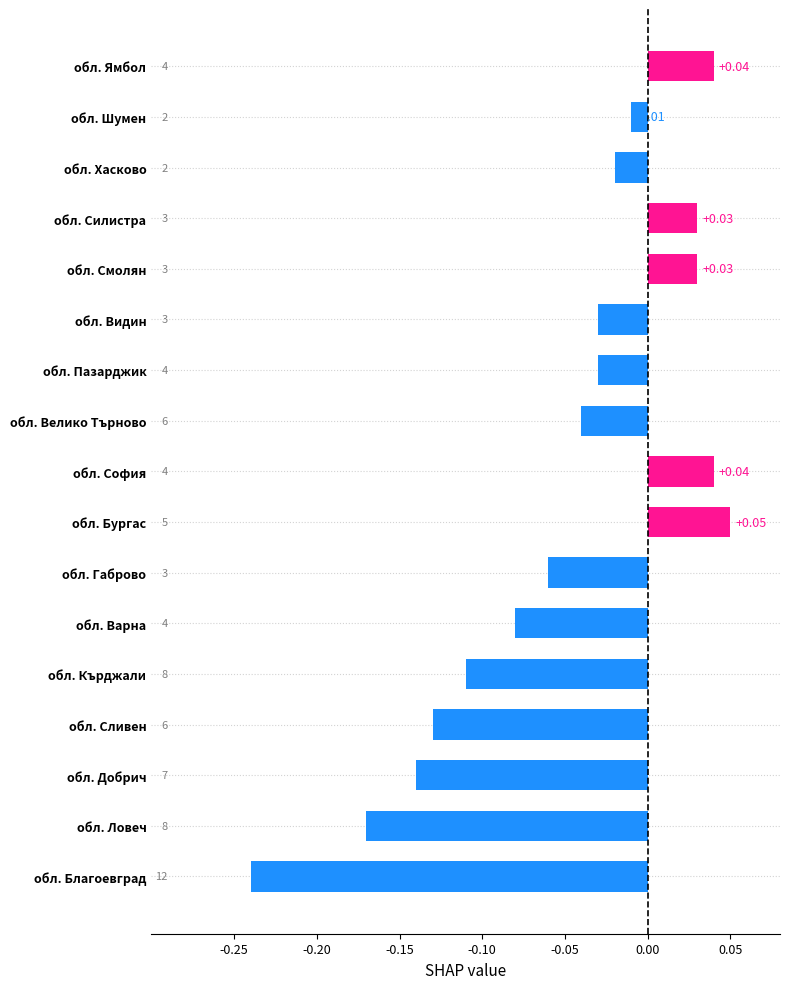

At which category does the chart reach its minimum across all series?

обл. Благоевград